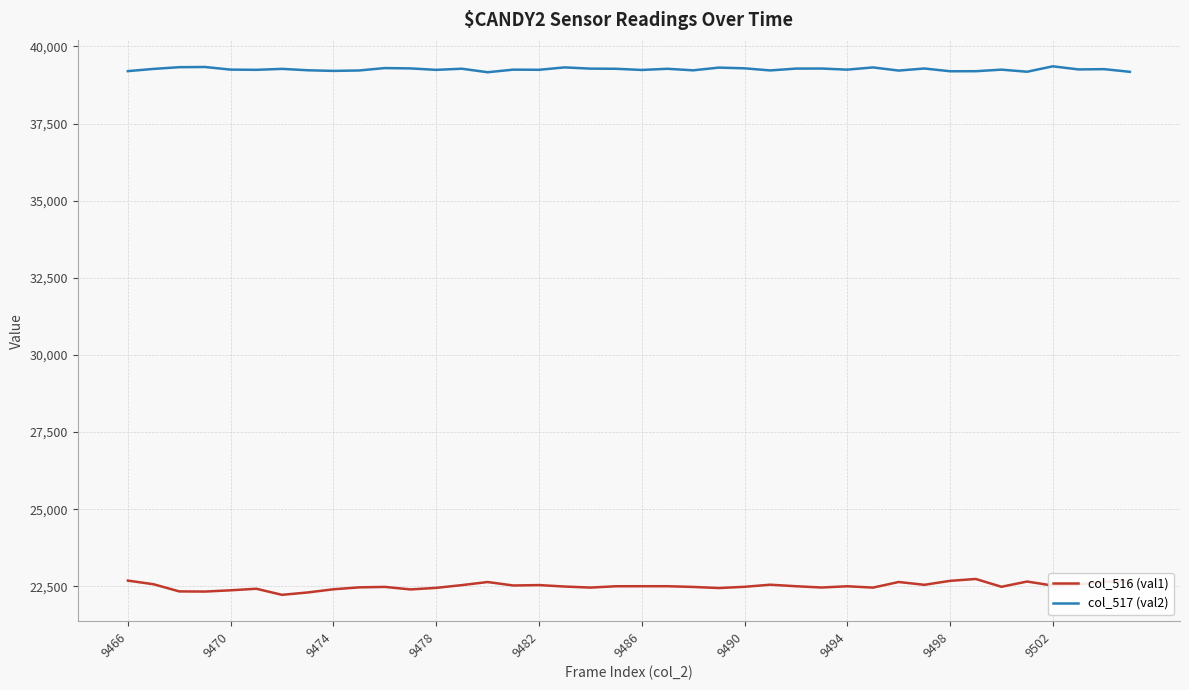

Which series has the largest total across all categories?

col_517 (val2)